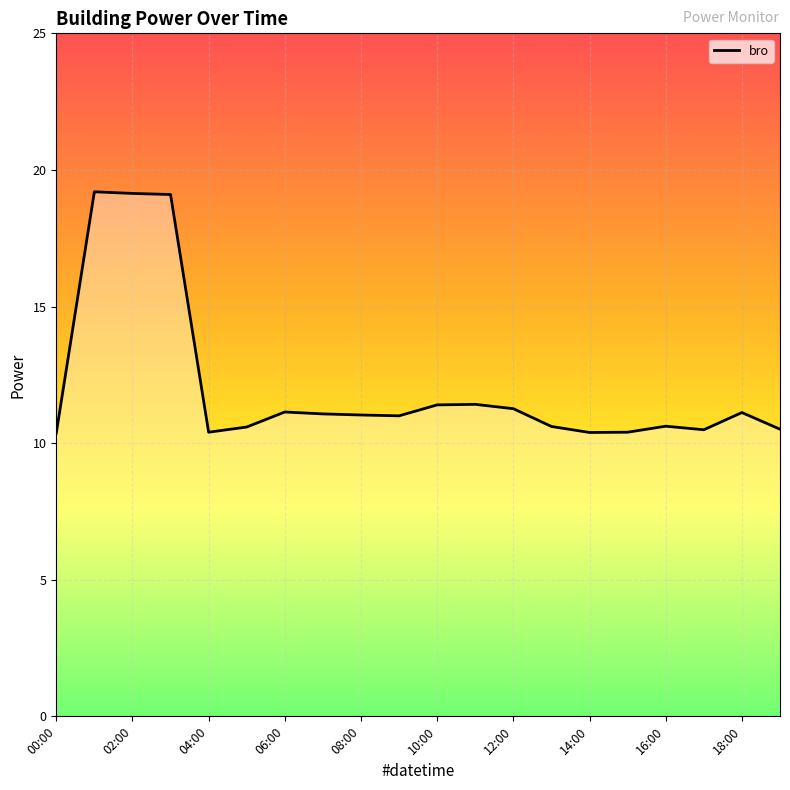

Count the number of categories in the chart.

20